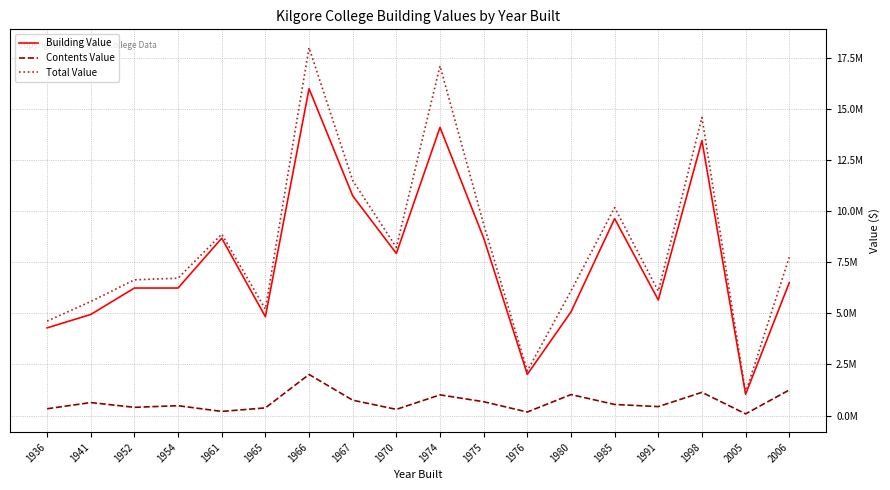

True or false: Building Value has more than 0 points higher than both neighbors.

True